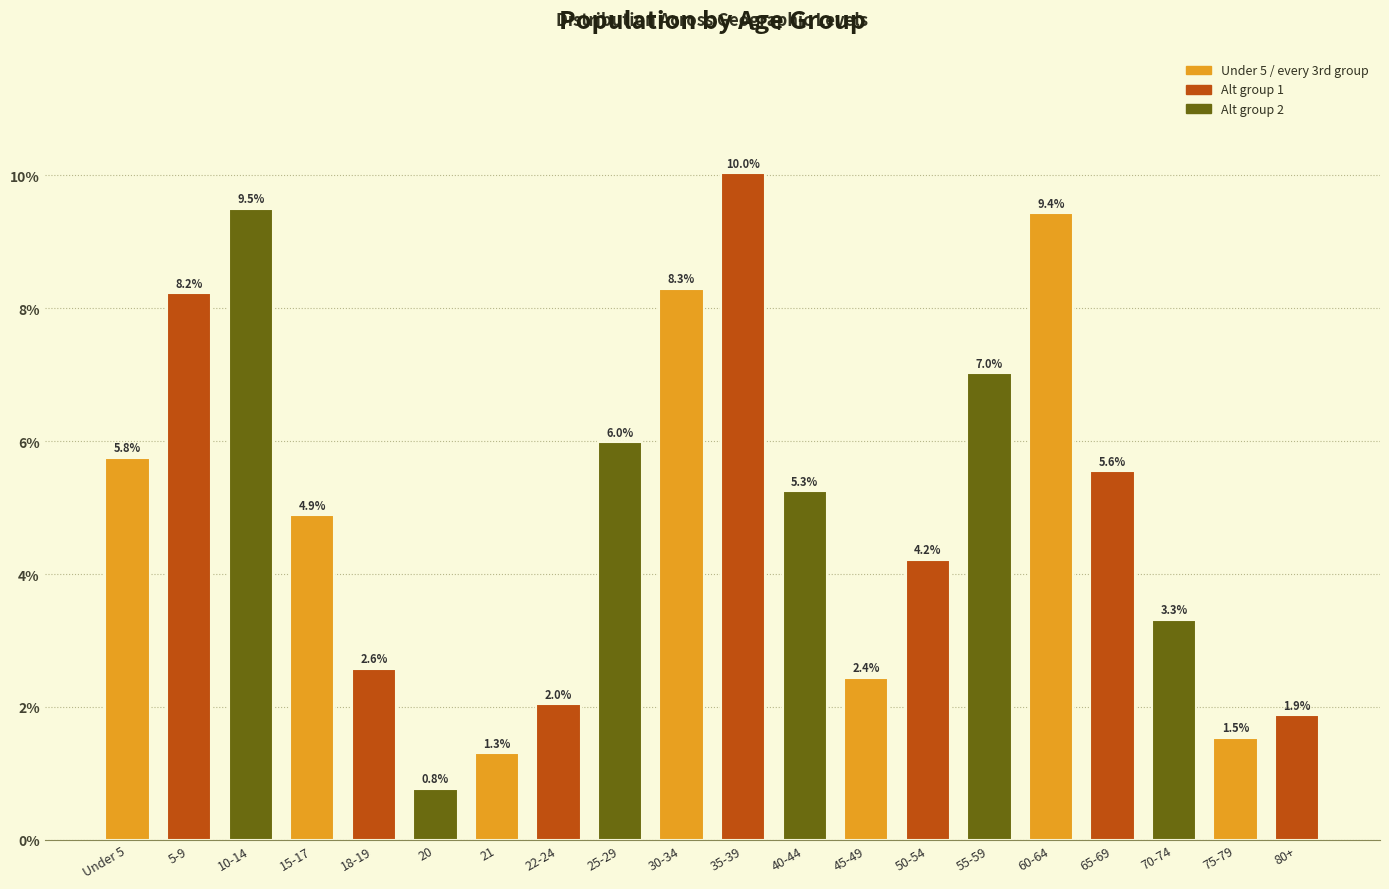

Reading left to right, list all the values displayed in this chart.

5.8	8.2	9.5	4.9	2.6	0.8	1.3	2.0	6.0	8.3	10.0	5.3	2.4	4.2	7.0	9.4	5.6	3.3	1.5	1.9